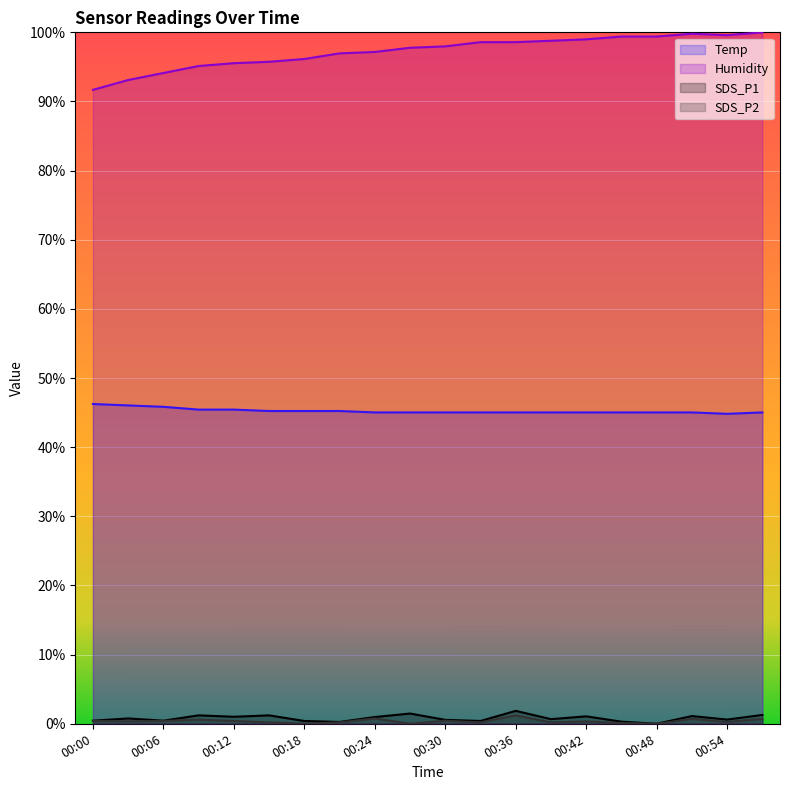

Reading right to left, transcribe all the data shown in this chart.

Temp: 00:57=0.5	00:54=0.4	00:51=0.5	00:48=0.5	00:45=0.5	00:42=0.5	00:39=0.5	00:36=0.5	00:33=0.5	00:30=0.5	00:27=0.5	00:24=0.5	00:21=0.5	00:18=0.5	00:15=0.5	00:12=0.5	00:09=0.5	00:06=0.5	00:03=0.5	00:00=0.5
Humidity: 00:57=1.0	00:54=1.0	00:51=1.0	00:48=1.0	00:45=1.0	00:42=1.0	00:39=1.0	00:36=1.0	00:33=1.0	00:30=1.0	00:27=1.0	00:24=1.0	00:21=1.0	00:18=1.0	00:15=1.0	00:12=1.0	00:09=1.0	00:06=0.9	00:03=0.9	00:00=0.9
SDS_P1: 00:57=0.0	00:54=0.0	00:51=0.0	00:48=0.0	00:45=0.0	00:42=0.0	00:39=0.0	00:36=0.0	00:33=0.0	00:30=0.0	00:27=0.0	00:24=0.0	00:21=0.0	00:18=0.0	00:15=0.0	00:12=0.0	00:09=0.0	00:06=0.0	00:03=0.0	00:00=0.0
SDS_P2: 00:57=0.0	00:54=0.0	00:51=0.0	00:48=0.0	00:45=0.0	00:42=0.0	00:39=0.0	00:36=0.0	00:33=0.0	00:30=0.0	00:27=0.0	00:24=0.0	00:21=0.0	00:18=0.0	00:15=0.0	00:12=0.0	00:09=0.0	00:06=0.0	00:03=0.0	00:00=0.0